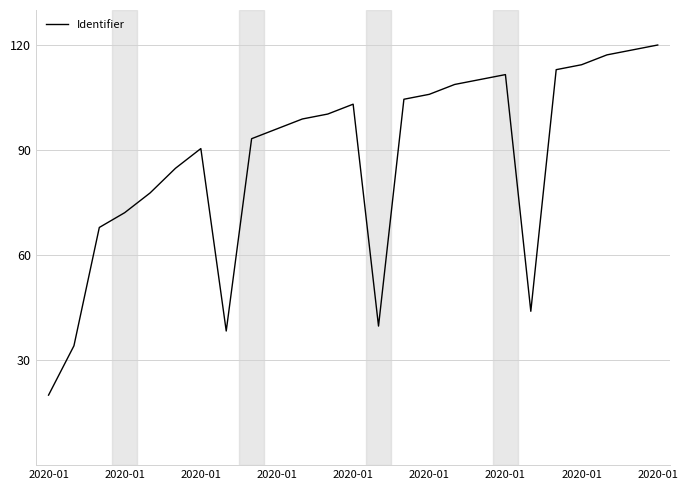

How many distinct data groups are displayed?

1